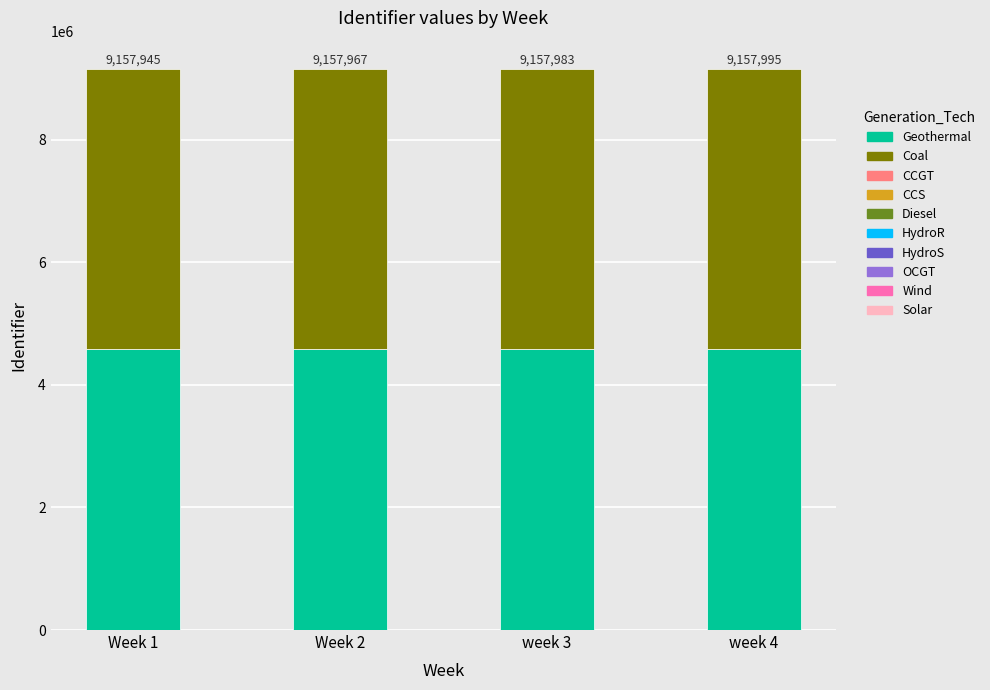

The value of Geothermal at Week 1 is 4578972. True or false?

True